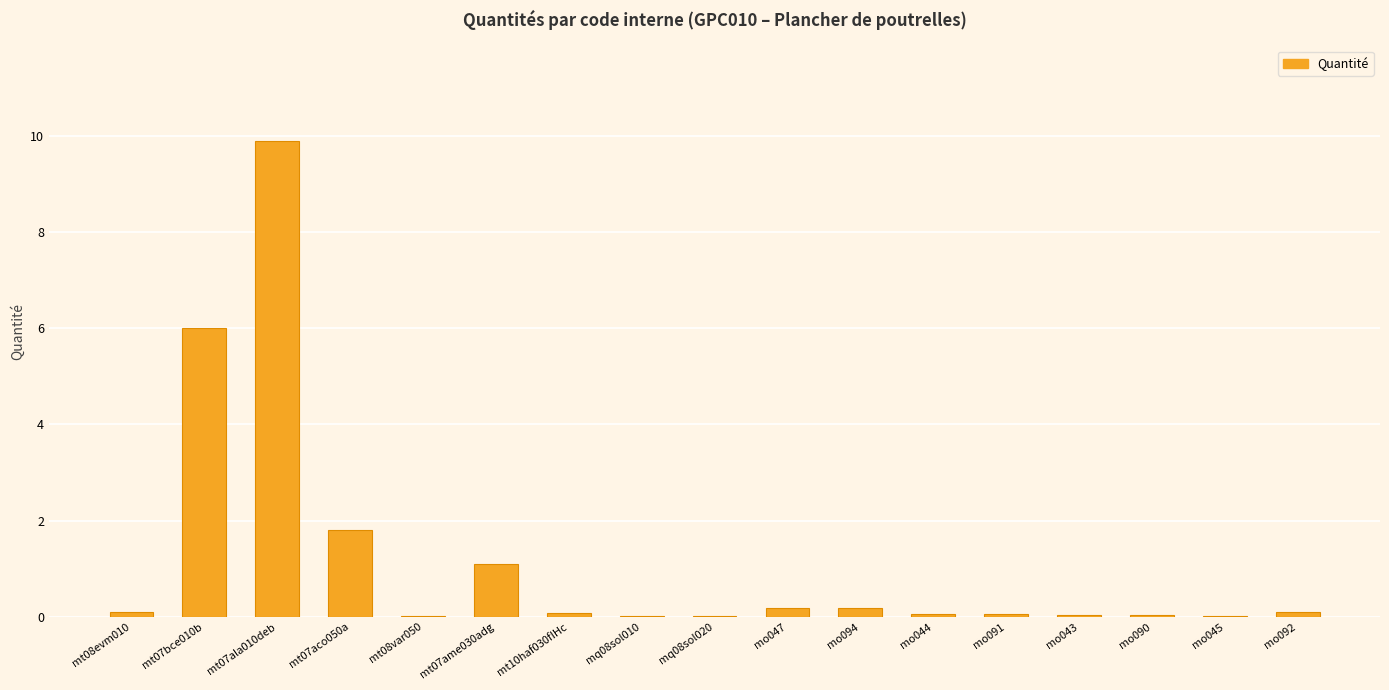

The chart shows a value of 9.9 at mt07ala010deb. True or false?

True